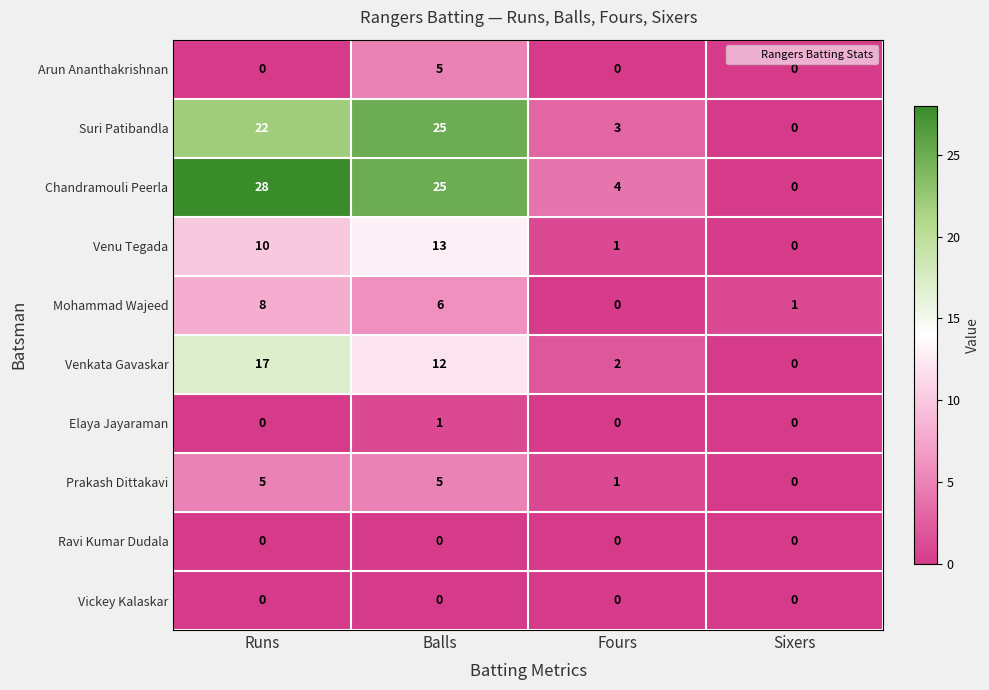

Which series has the widest spread of values?

Chandramouli Peerla